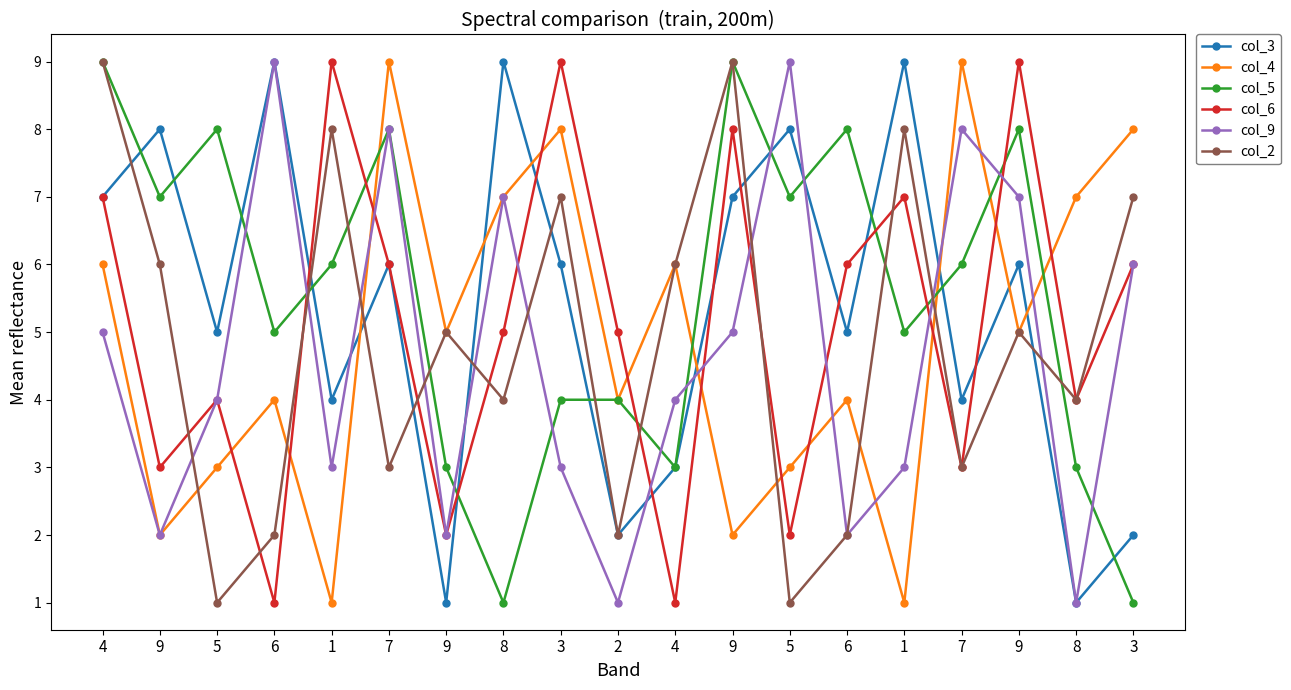

Count the number of categories in the chart.

19